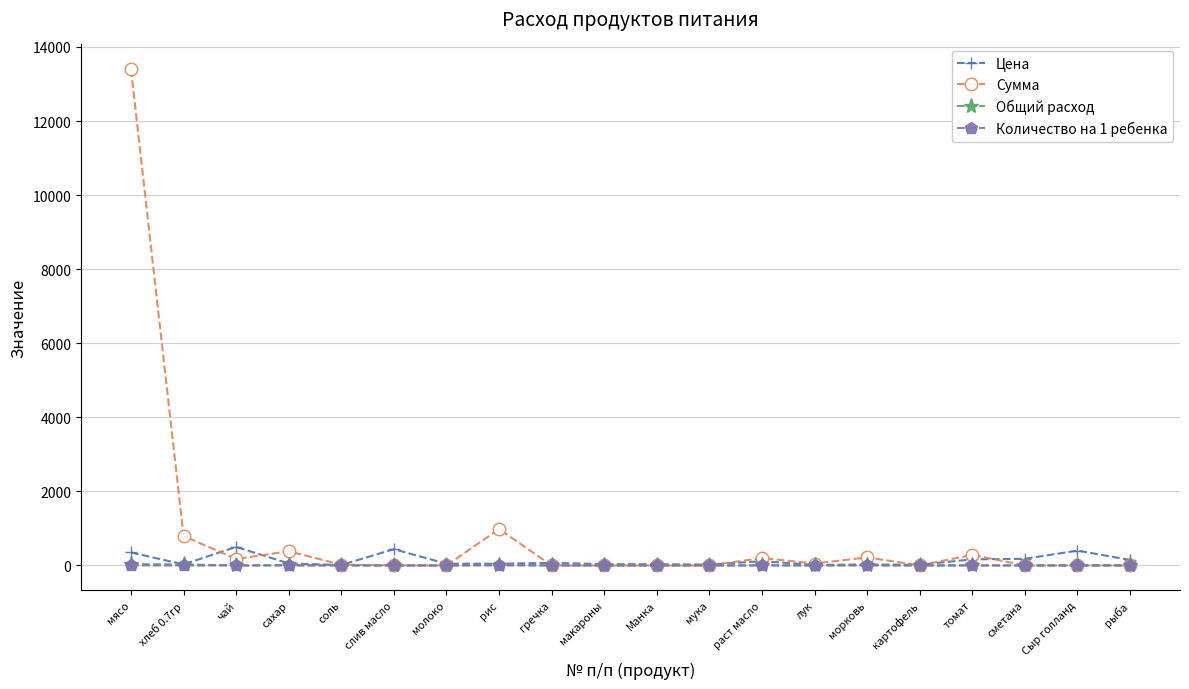

Which label corresponds to the largest value in the chart?

мясо